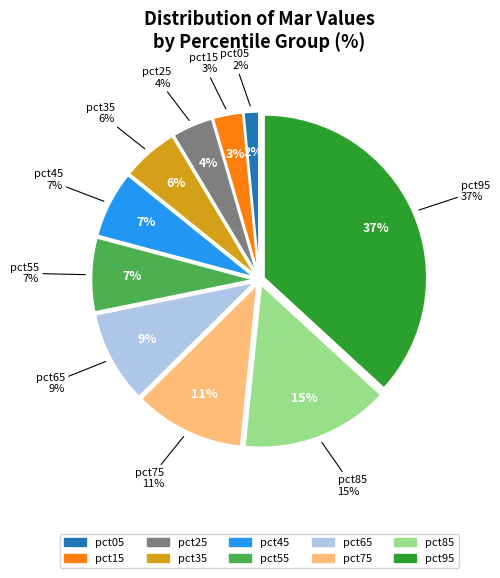

To the nearest percent, what is the average slice percentage?

10%